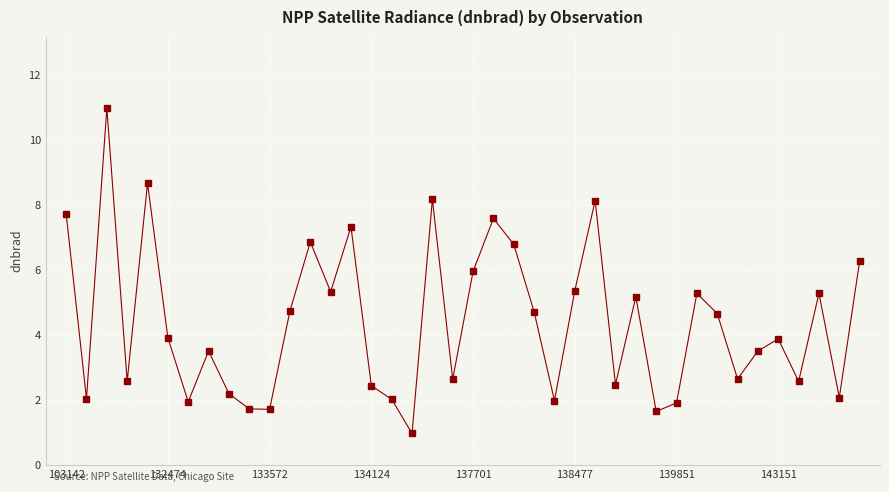

What is the maximum value shown in the chart?

11.0